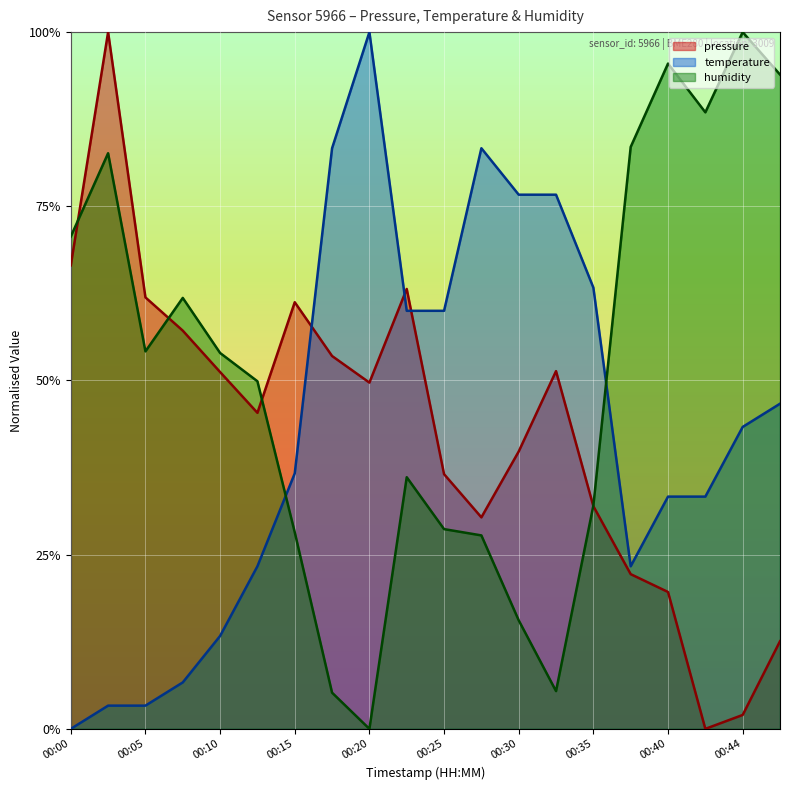

What is the difference between the second highest and minimum values in the humidity series?

1.0